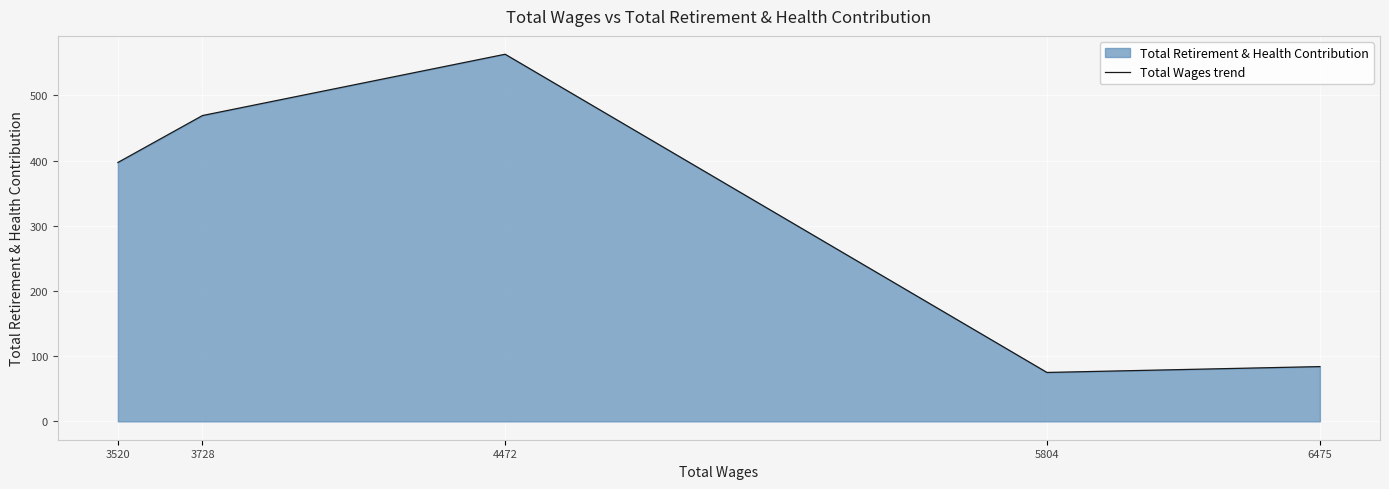

How many interior local peaks (higher than both neighbors) does the data have?

1